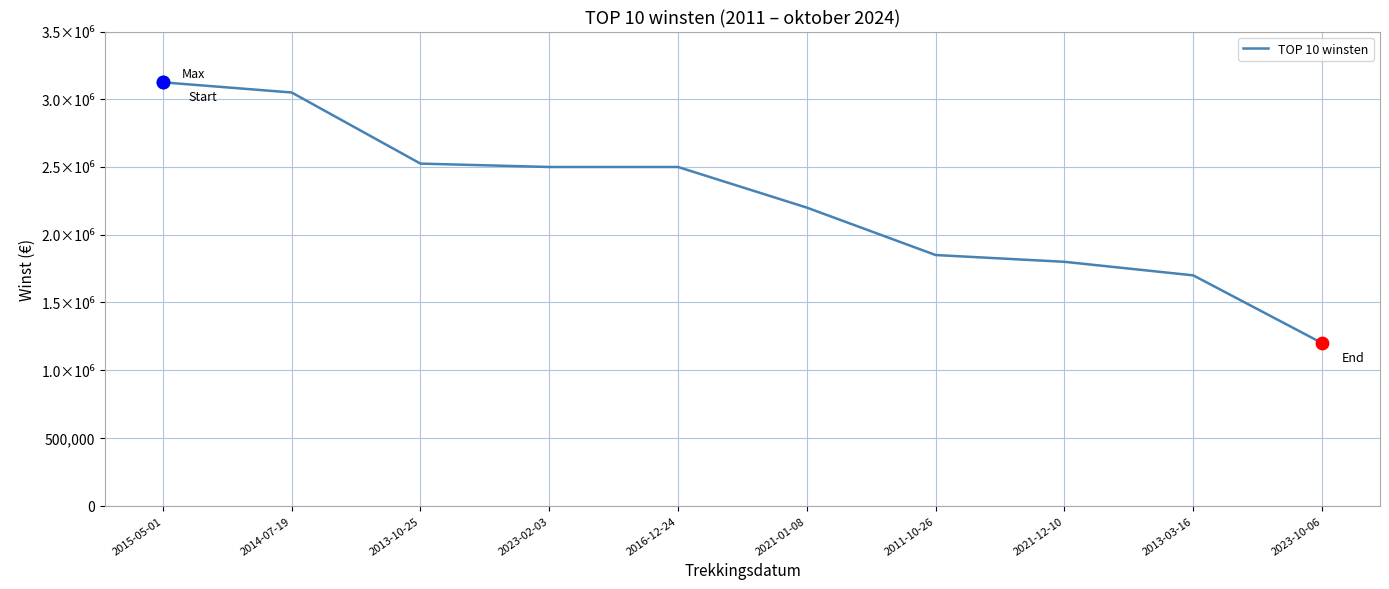

What is the change in value from 2014-07-19 to 2011-10-26?

-1200000